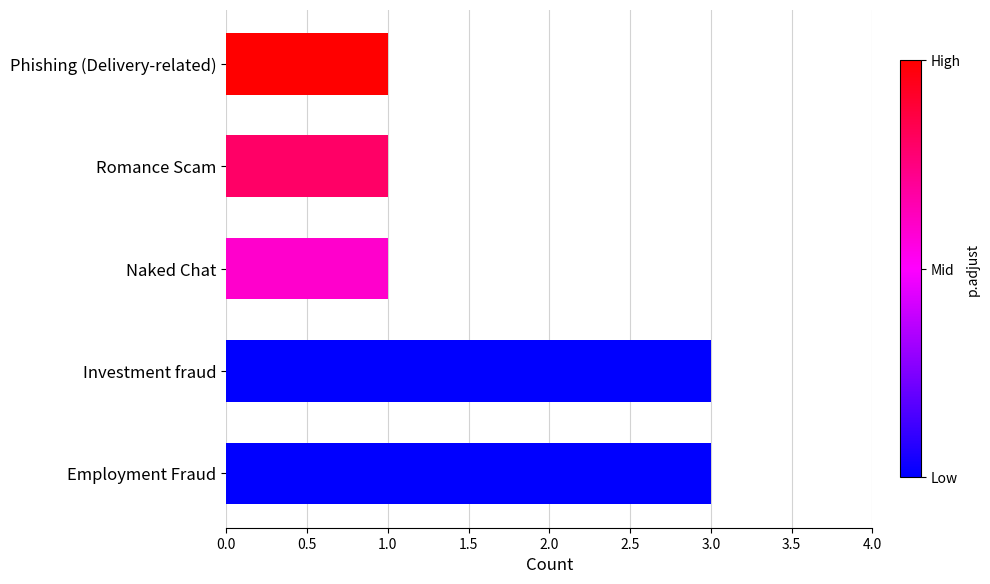

What is the sum of the values at Romance Scam and Investment fraud?

4